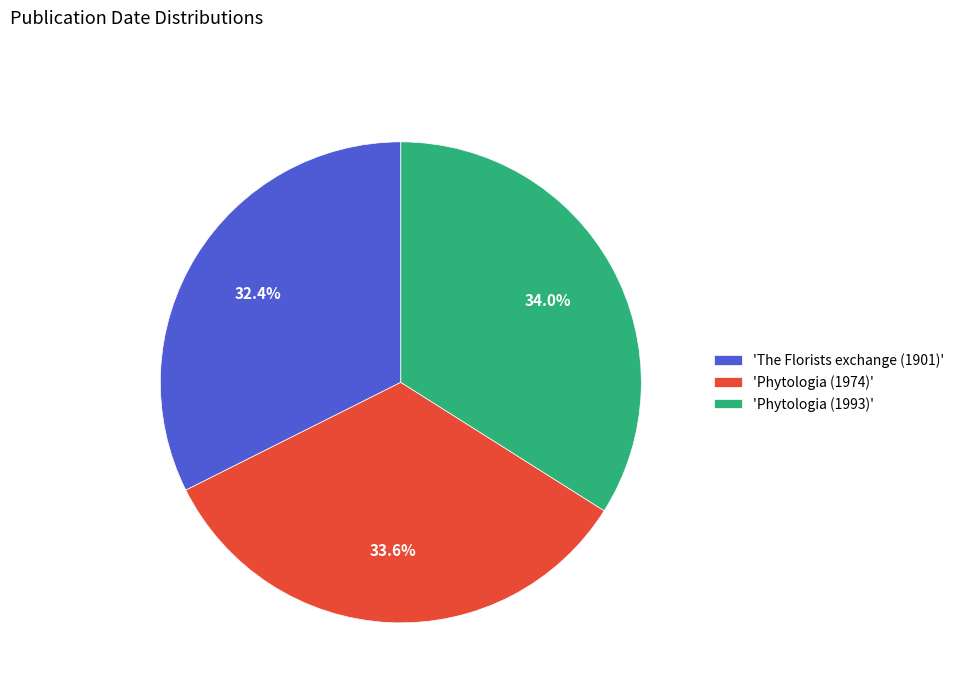

Is there a majority slice in this chart?

No